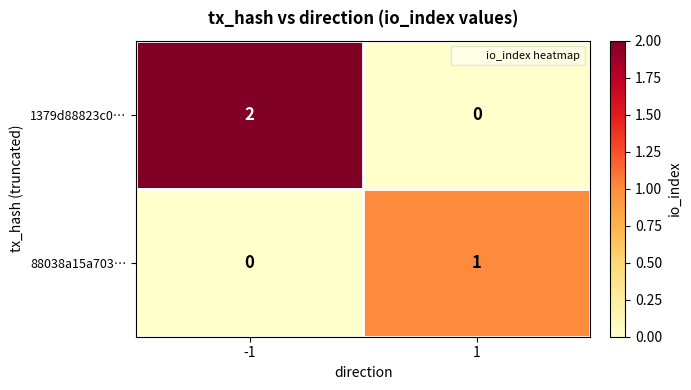

What is the maximum value shown in the chart?

2